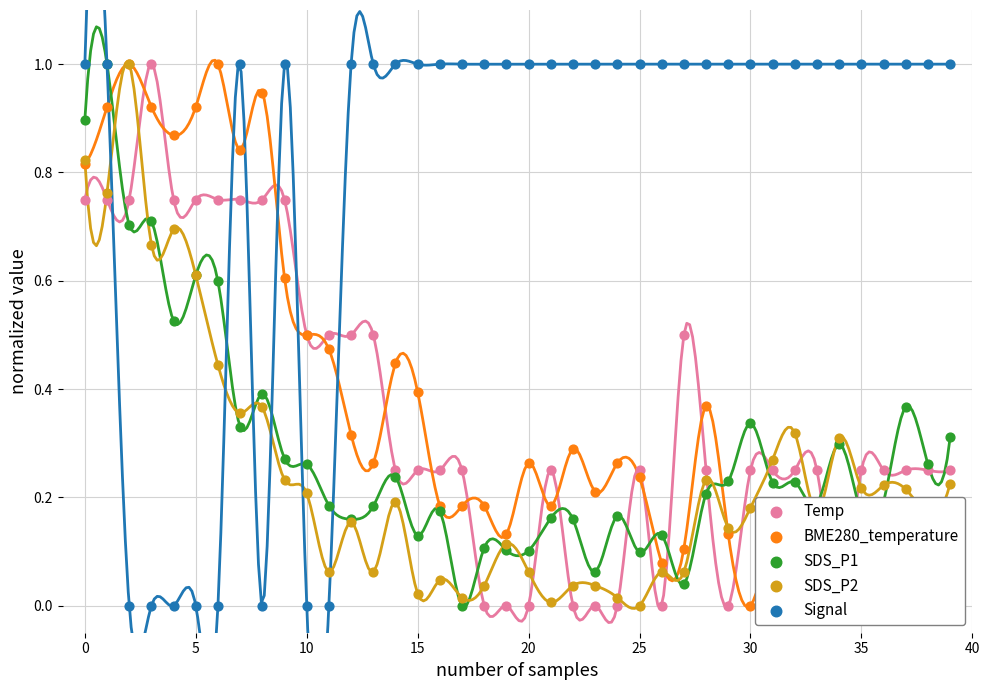

Which series reaches the minimum Y coordinate?

Temp